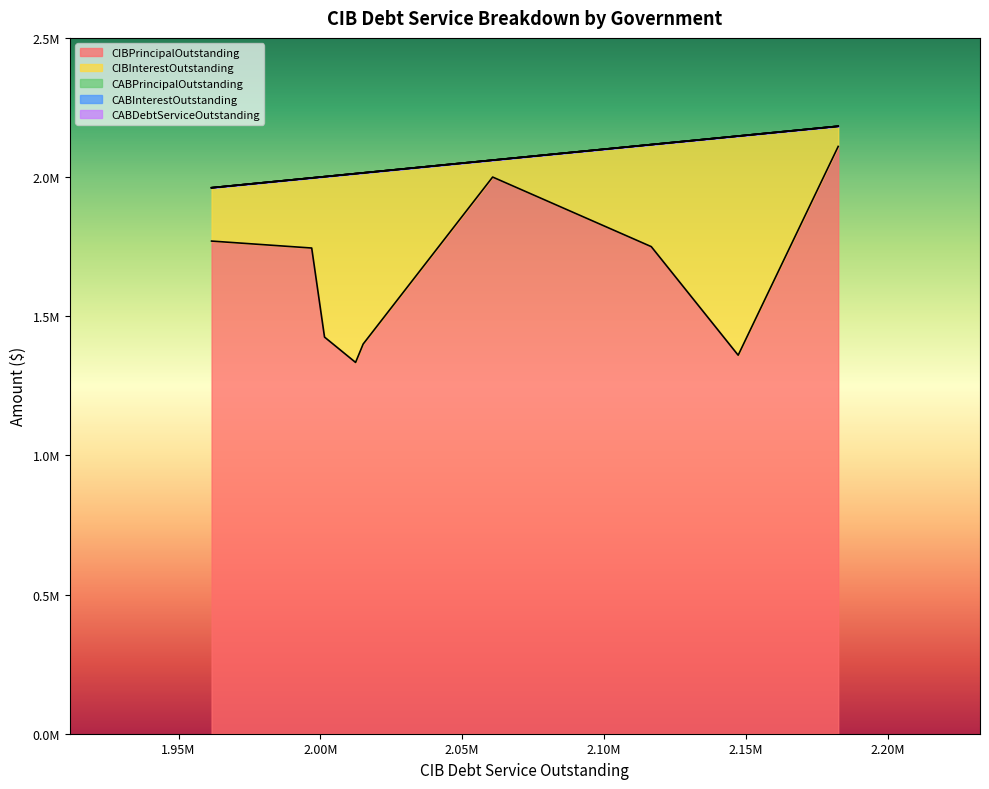

True or false: CABDebtServiceOutstanding and CABInterestOutstanding intersect in this chart.

False